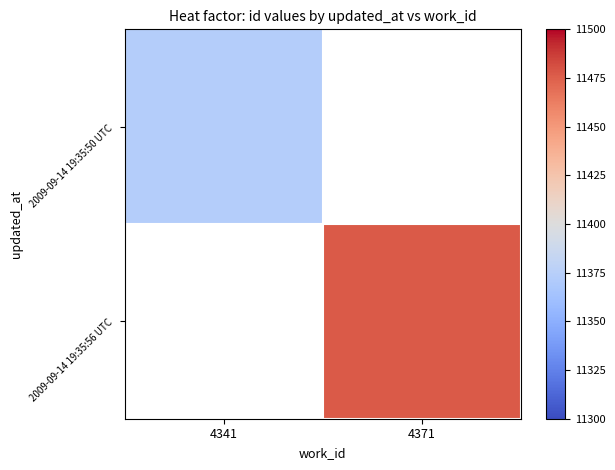

Which label corresponds to the largest value in the chart?

4371